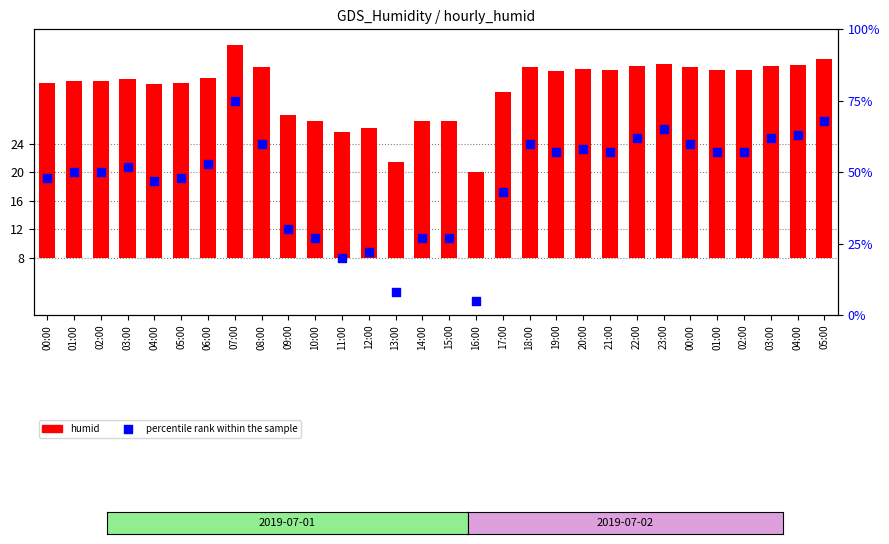

At how many categories does at least one series exceed 36?

22